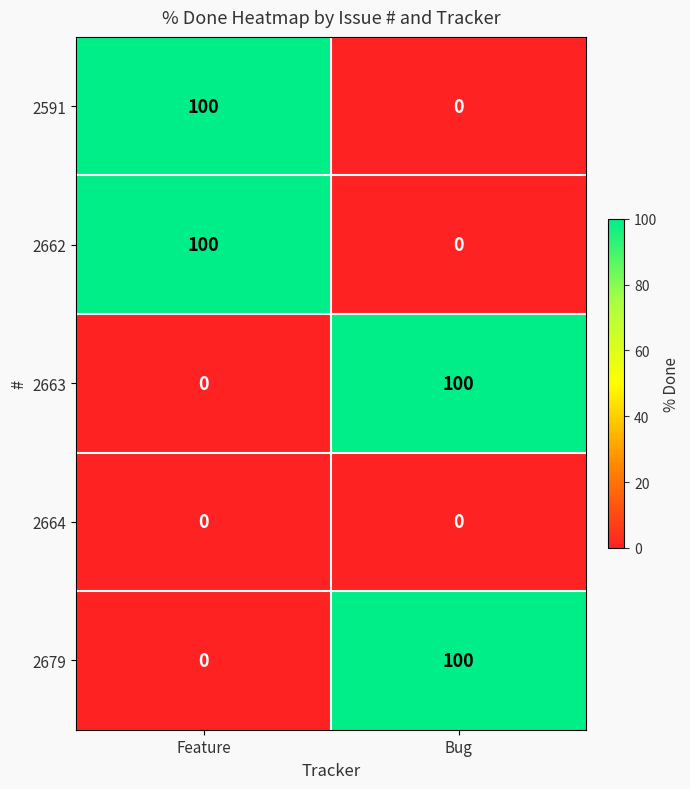

What is the spread (max minus min) of values at Bug?

100